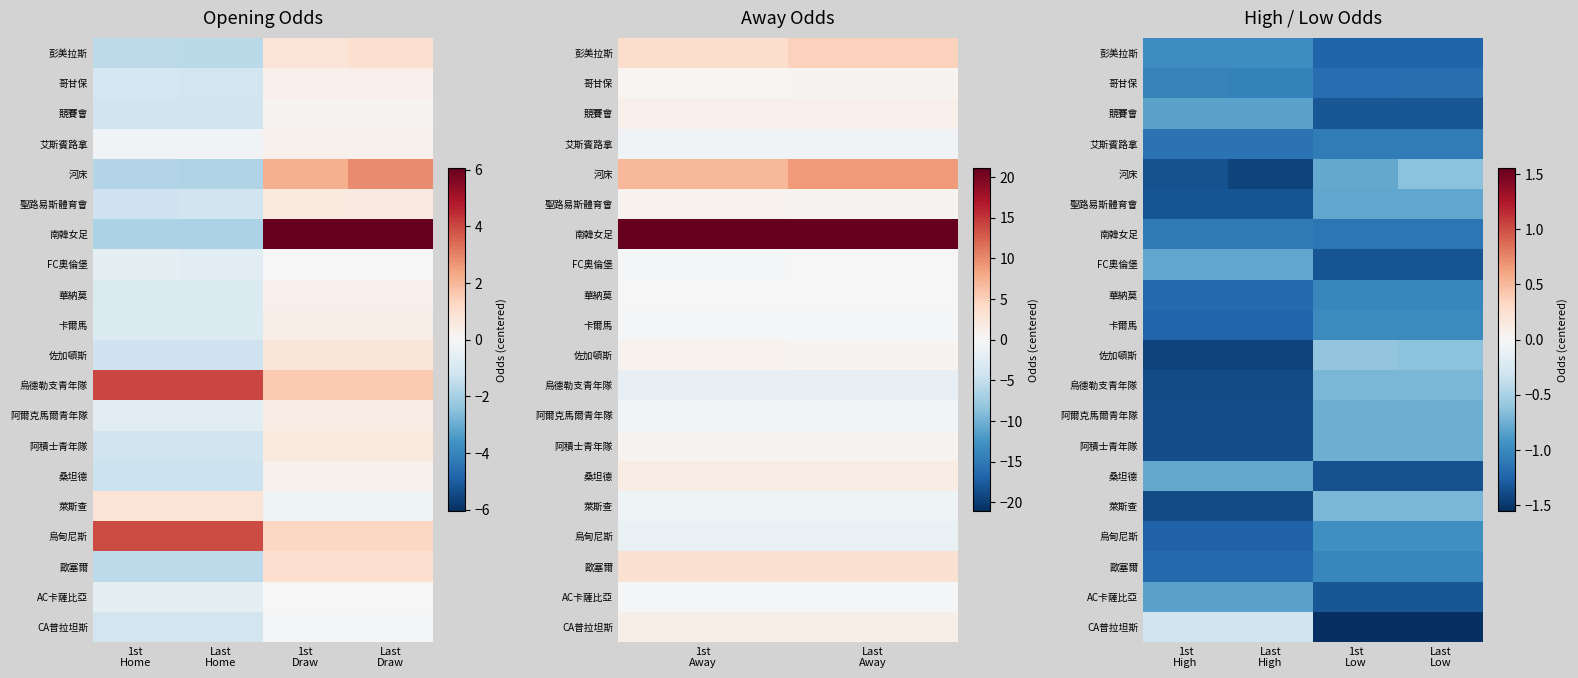

What is the maximum value for 佐加頓斯?

-0.6